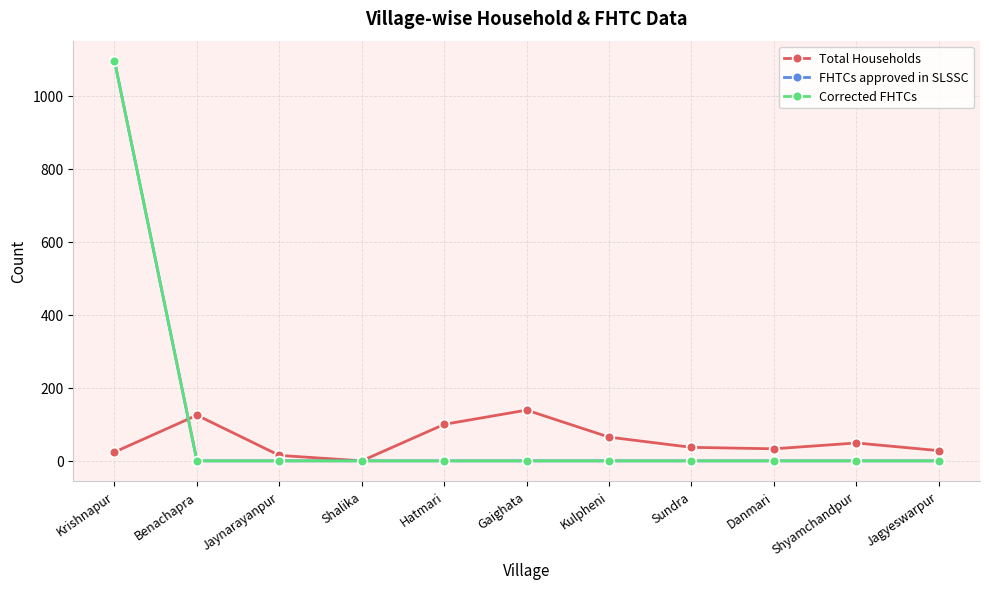

Which has a higher value, Gaighata or Shalika?

Gaighata